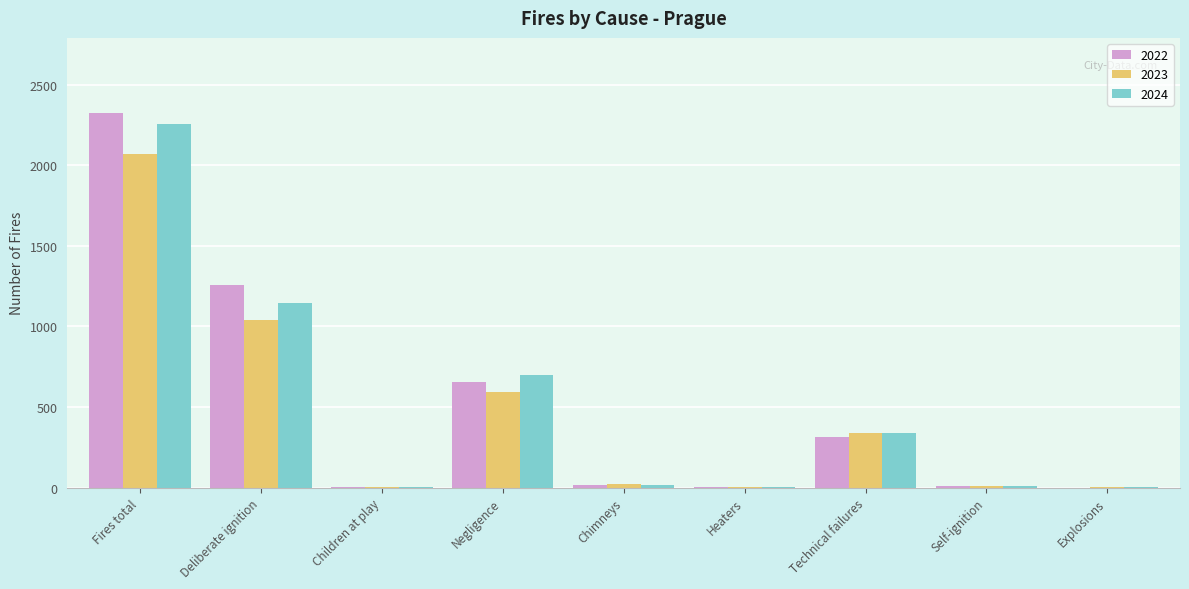

At which label does 2024 reach its peak?

Fires total